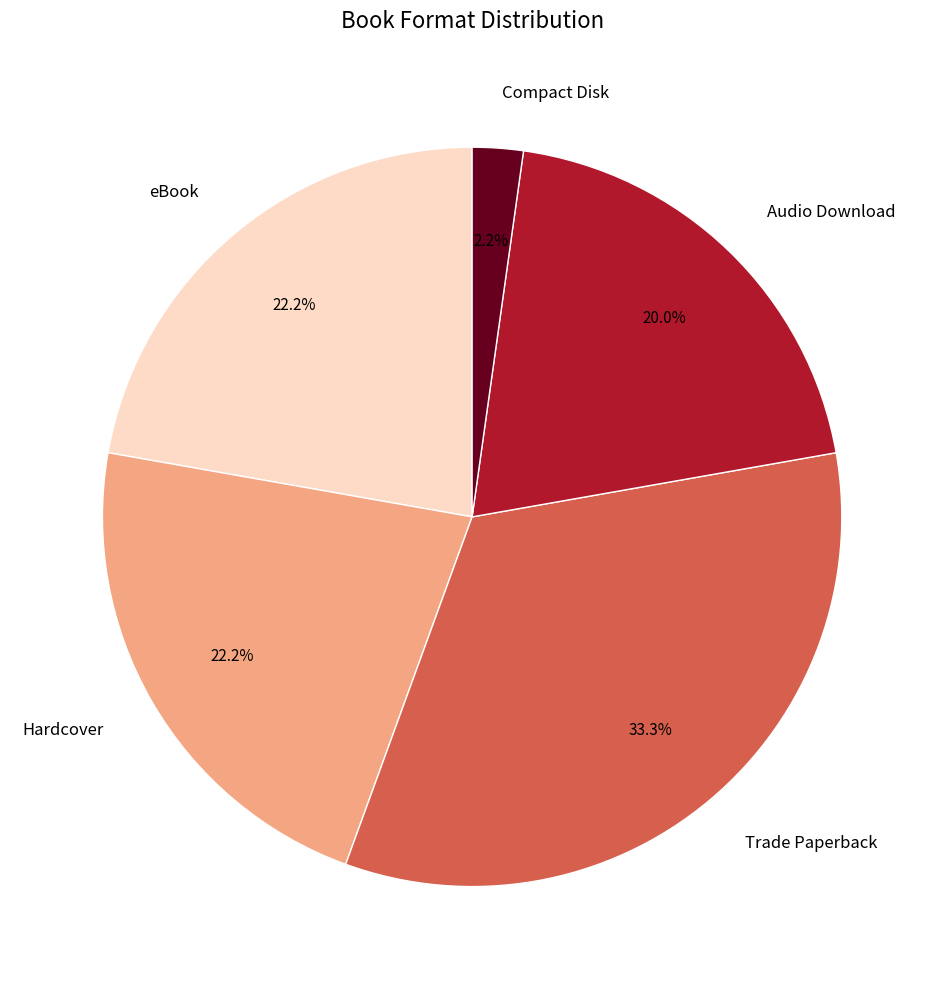

What is the largest slice in the pie chart?

Trade Paperback